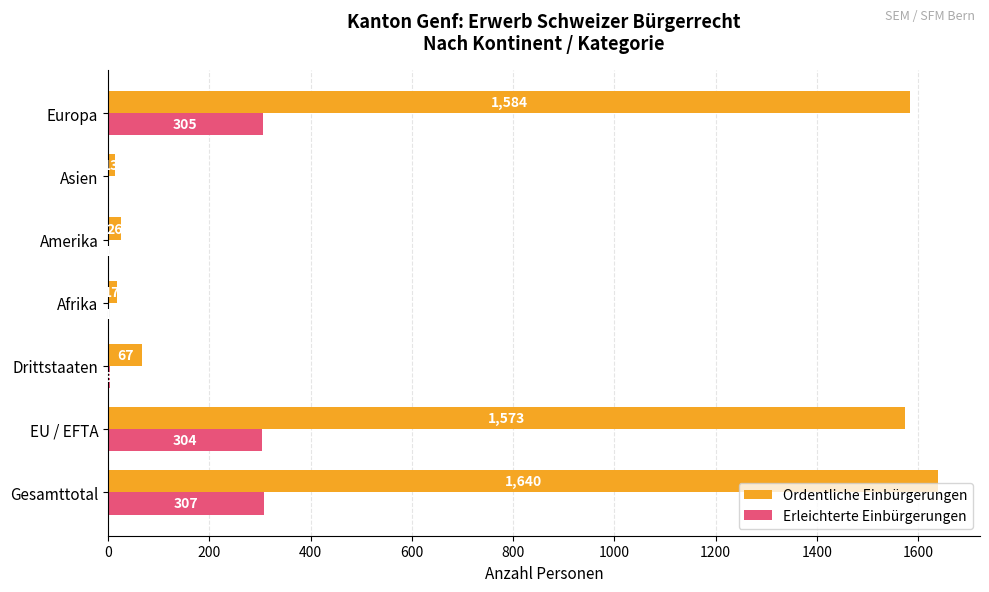

What is the sum of all Erleichterte Einbürgerungen values?

921